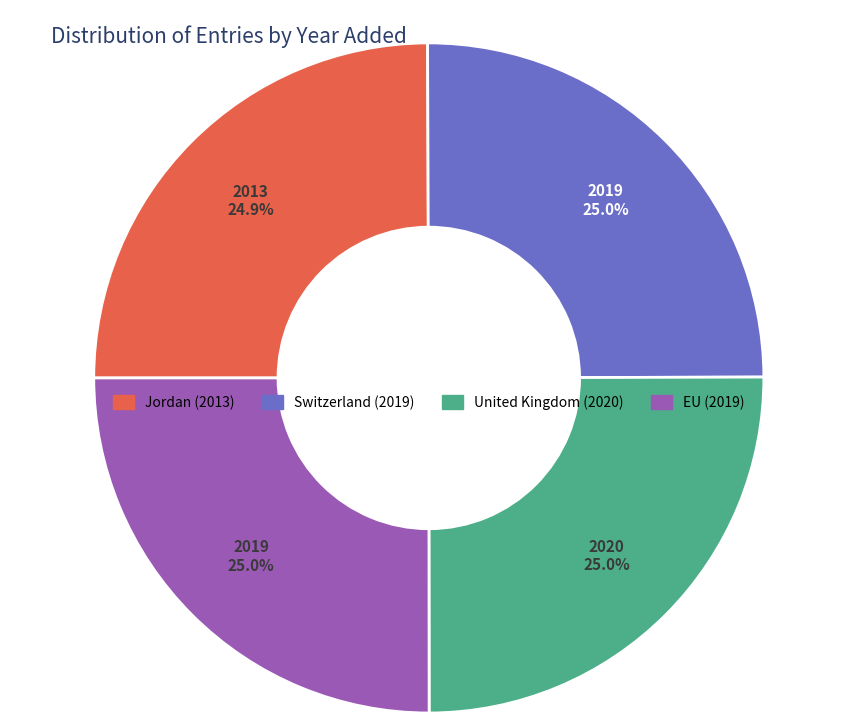

Is there a majority slice in this chart?

No